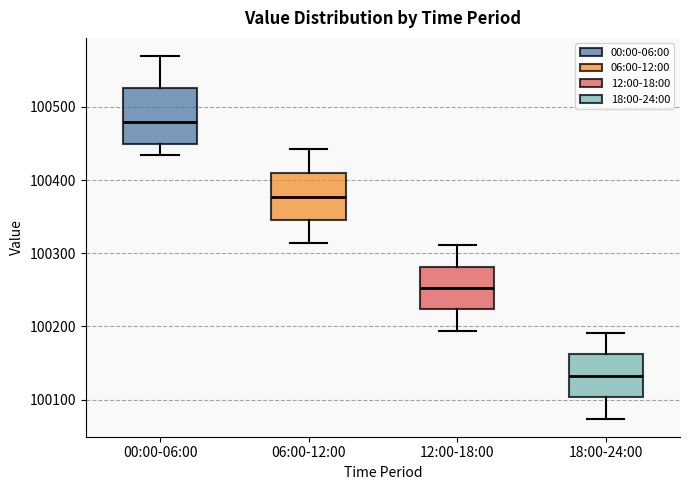

Reading left to right, read every box against the y-axis: the position of its median line, the range the box covers, and the ends of its whiskers. The values are not printed on the chart, so give them approximately, as read against the axis.

00:00-06:00: median 100480, box 100450 to 100530, whiskers 100430 to 100570
06:00-12:00: median 100380, box 100350 to 100410, whiskers 100310 to 100440
12:00-18:00: median 100250, box 100220 to 100280, whiskers 100190 to 100310
18:00-24:00: median 100130, box 100100 to 100160, whiskers 100070 to 100190